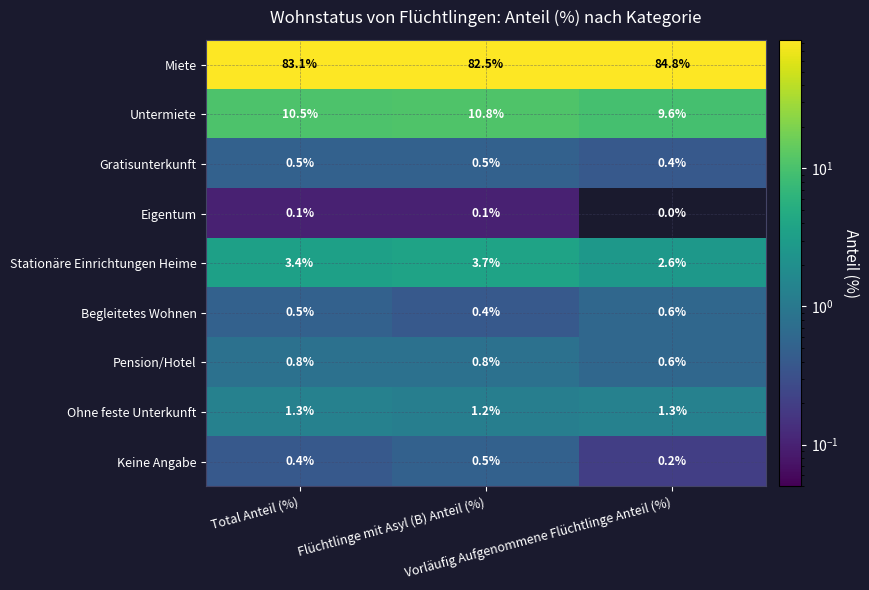

At how many categories does at least one series exceed 33?

3